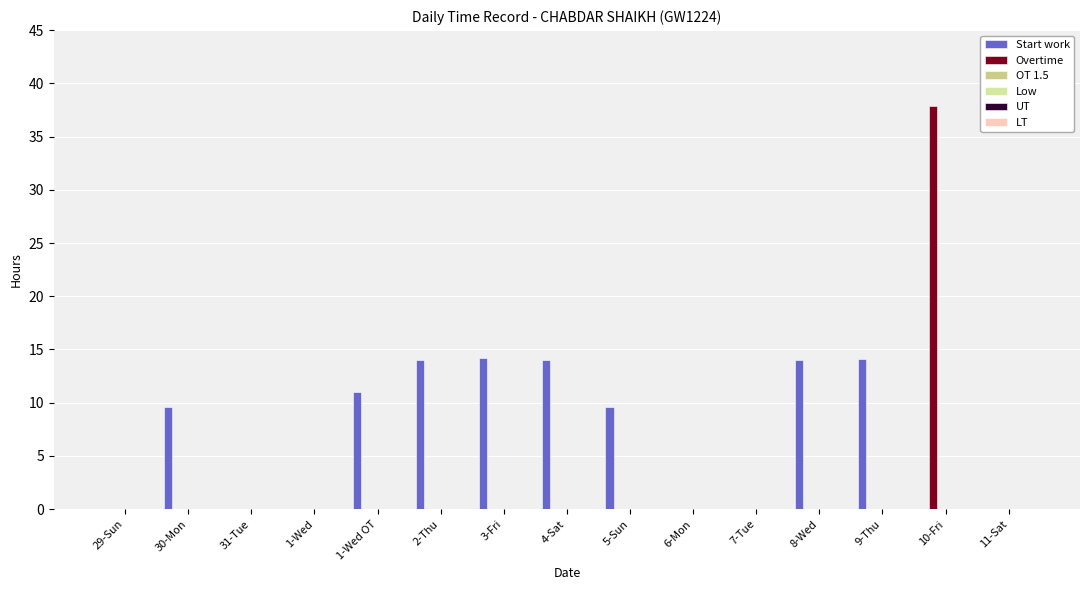

Reading left to right, transcribe all the data shown in this chart.

Start work: 29-Sun=0.0	30-Mon=9.6	31-Tue=0.0	1-Wed=0.0	1-Wed OT=11.0	2-Thu=14.1	3-Fri=14.2	4-Sat=14.0	5-Sun=9.6	6-Mon=0.0	7-Tue=0.0	8-Wed=14.0	9-Thu=14.1	10-Fri=0.0	11-Sat=0.0
Overtime: 29-Sun=0.0	30-Mon=0.0	31-Tue=0.0	1-Wed=0.0	1-Wed OT=0.0	2-Thu=0.0	3-Fri=0.0	4-Sat=0.0	5-Sun=0.0	6-Mon=0.0	7-Tue=0.0	8-Wed=0.0	9-Thu=0.0	10-Fri=37.9	11-Sat=0.0
OT 1.5: 29-Sun=0.0	30-Mon=0.0	31-Tue=0.0	1-Wed=0.0	1-Wed OT=0.0	2-Thu=0.0	3-Fri=0.0	4-Sat=0.0	5-Sun=0.0	6-Mon=0.0	7-Tue=0.0	8-Wed=0.0	9-Thu=0.0	10-Fri=0.0	11-Sat=0.0
Low: 29-Sun=0.0	30-Mon=0.0	31-Tue=0.0	1-Wed=0.0	1-Wed OT=0.0	2-Thu=0.0	3-Fri=0.0	4-Sat=0.0	5-Sun=0.0	6-Mon=0.0	7-Tue=0.0	8-Wed=0.0	9-Thu=0.0	10-Fri=0.0	11-Sat=0.0
UT: 29-Sun=0.0	30-Mon=0.0	31-Tue=0.0	1-Wed=0.0	1-Wed OT=0.0	2-Thu=0.0	3-Fri=0.0	4-Sat=0.0	5-Sun=0.0	6-Mon=0.0	7-Tue=0.0	8-Wed=0.0	9-Thu=0.0	10-Fri=0.0	11-Sat=0.0
LT: 29-Sun=0.0	30-Mon=0.0	31-Tue=0.0	1-Wed=0.0	1-Wed OT=0.0	2-Thu=0.0	3-Fri=0.0	4-Sat=0.0	5-Sun=0.0	6-Mon=0.0	7-Tue=0.0	8-Wed=0.0	9-Thu=0.0	10-Fri=0.0	11-Sat=0.0